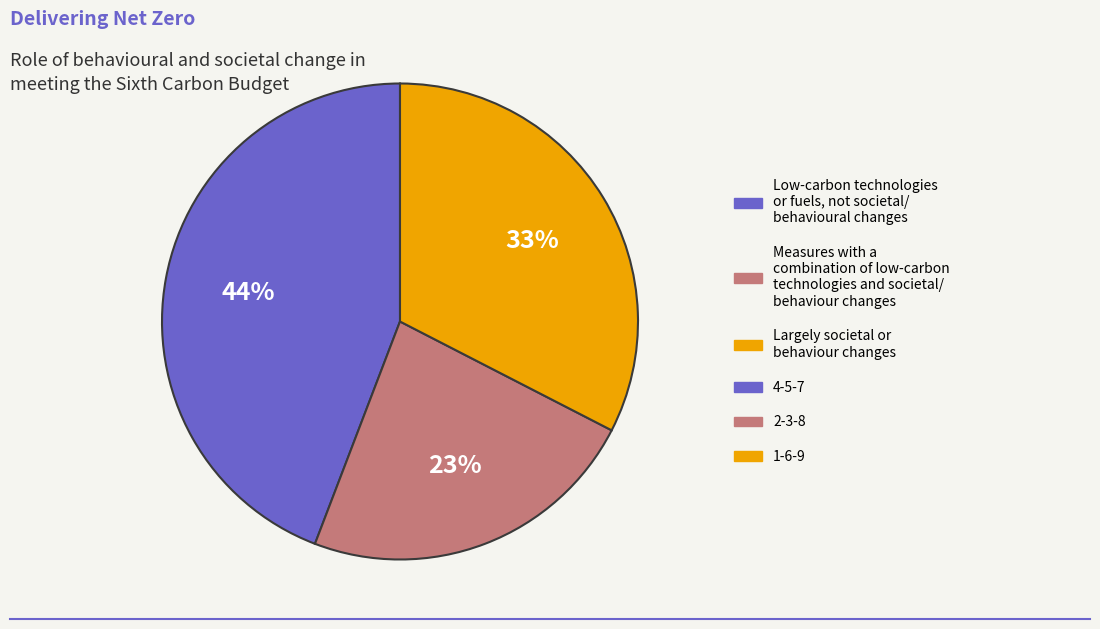

How many segments does this pie chart have?

3